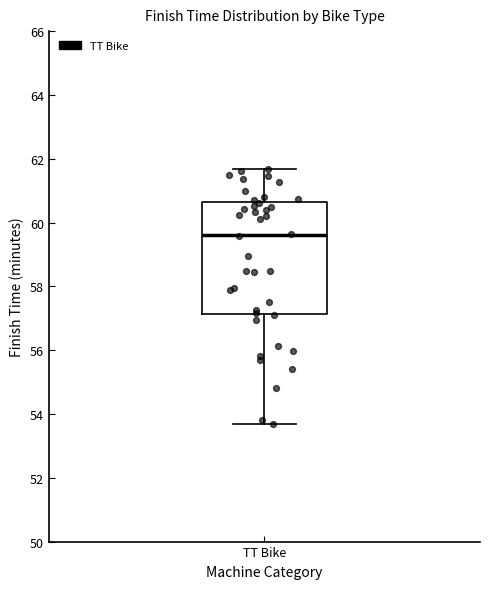

Transcribe this box plot: give where the median line is, the range the box spans, and where the two whiskers end, as read against the y-axis. The values are not printed on the chart, so give them approximately, as read against the axis.

median 59.6, box 57.2 to 60.6, whiskers 53.8 to 61.6